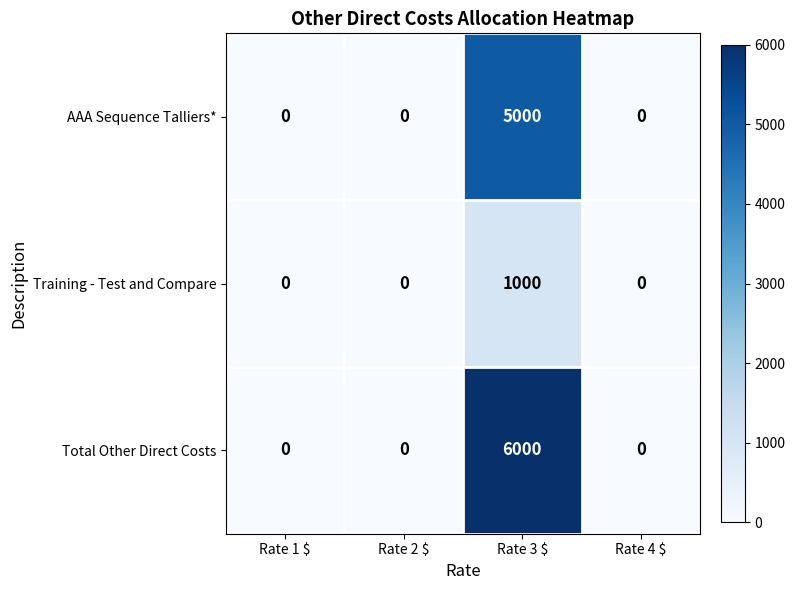

The AAA Sequence Talliers* series shows 2973 at Rate 4 $. True or false?

False